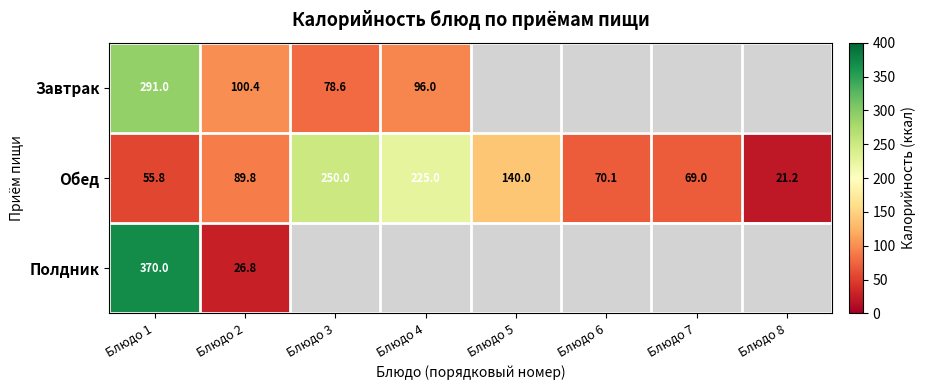

List the labels in order of Обед value, largest first.

Блюдо 3, Блюдо 4, Блюдо 5, Блюдо 2, Блюдо 6, Блюдо 7, Блюдо 1, Блюдо 8